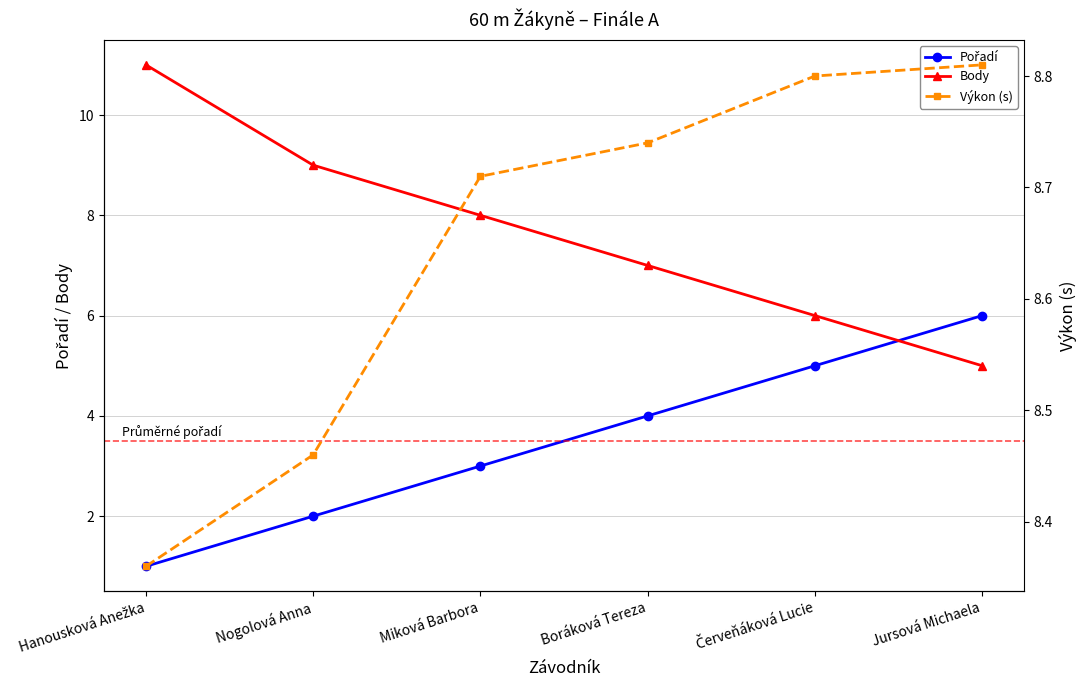

True or false: Pořadí and Výkon (s) cross at least once.

False